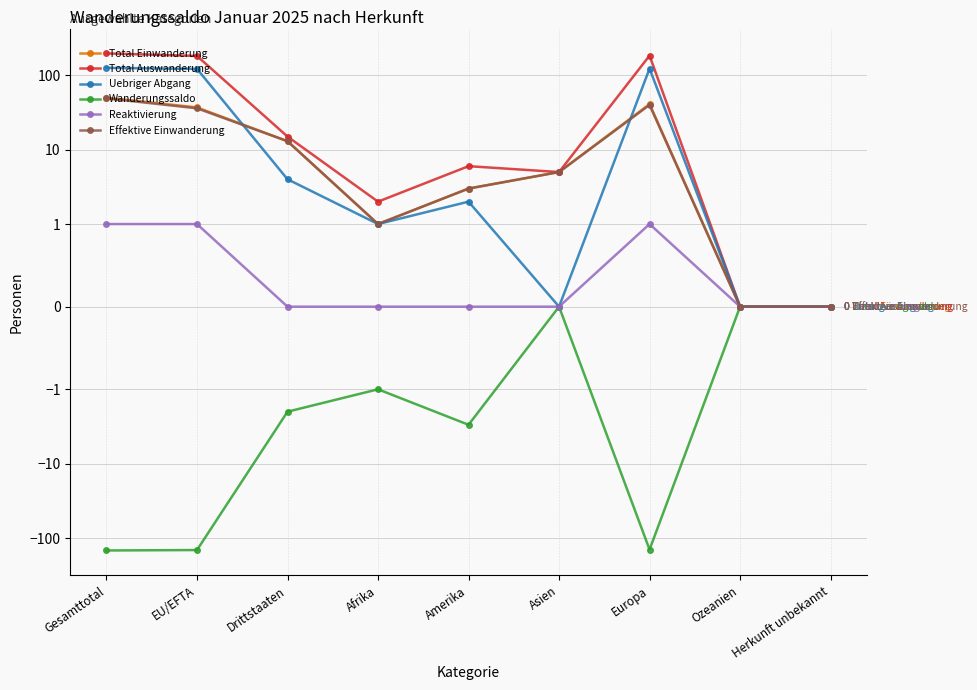

What is the label of the 6th point from the left?

Asien